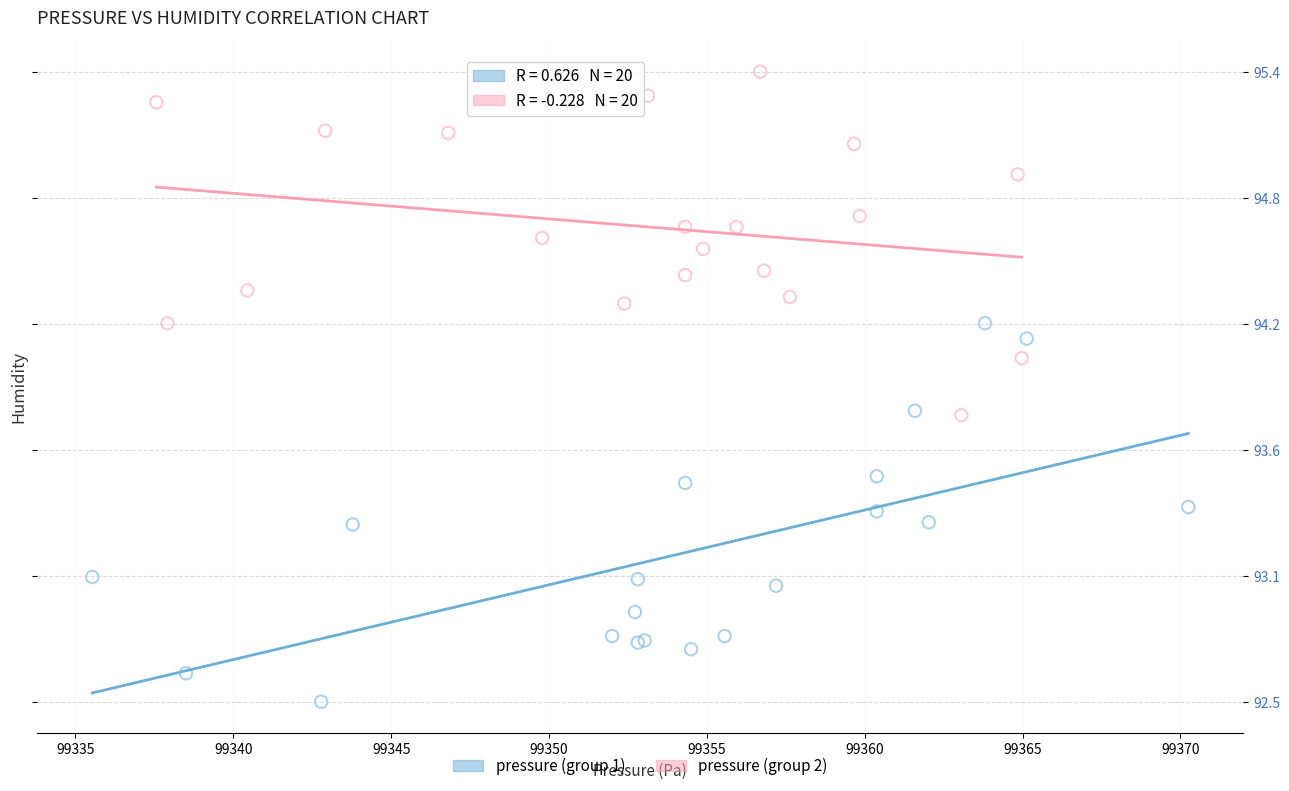

Which series reaches the maximum Y coordinate?

pressure (group 2)